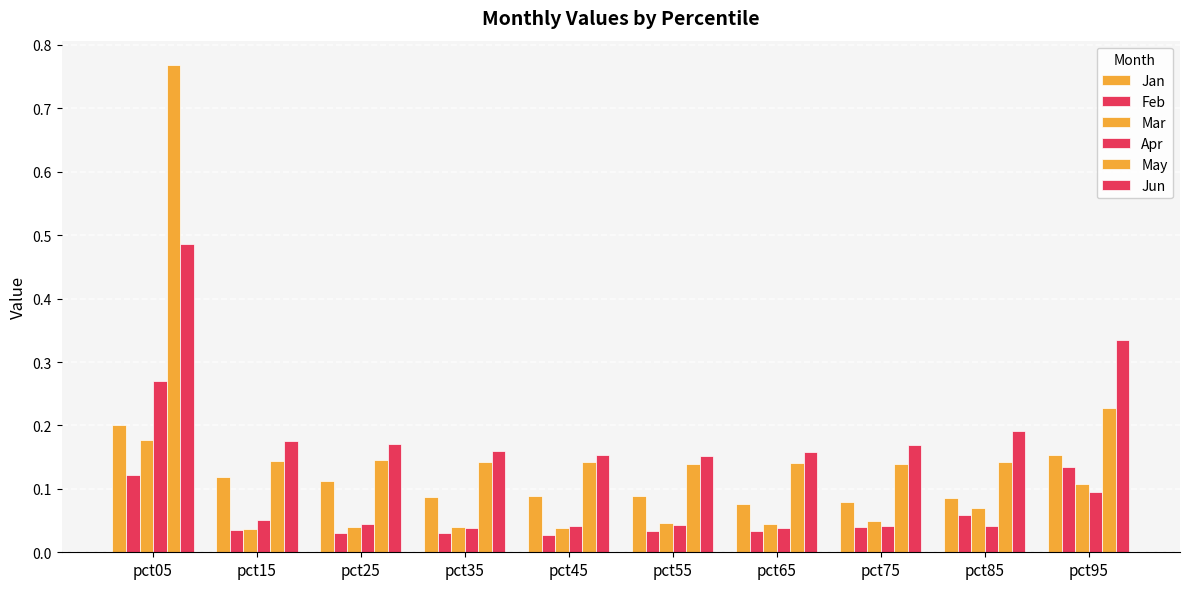

Which series has the largest range (max minus min)?

May